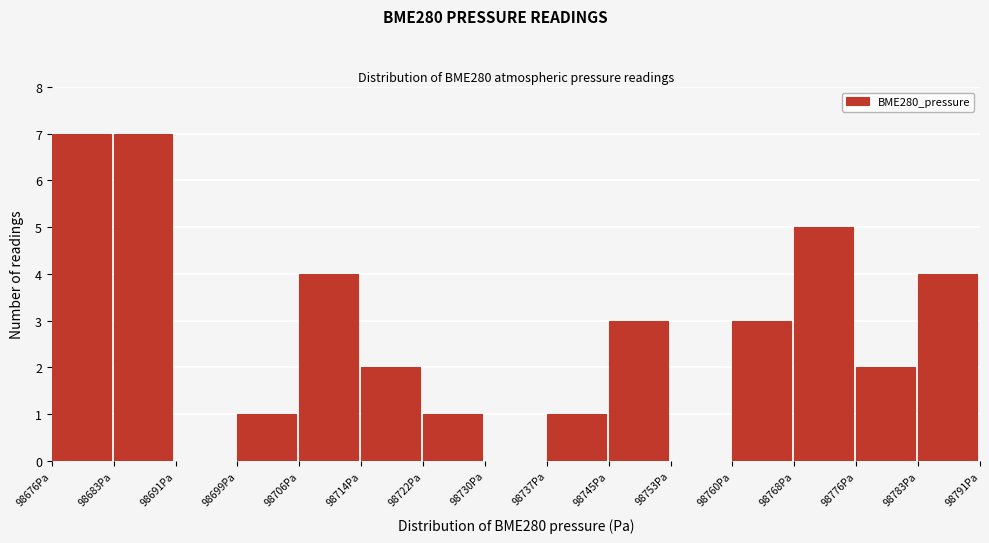

Reading left to right, transcribe this chart: for each bar, give the range it covers on the x-axis and its height. Neither the bar edges nor the heights are printed on the chart, so give them approximately, as read against the axes.

98676 to 98683: 7
98683 to 98691: 7
98691 to 98699: 0
98699 to 98706: 1
98706 to 98714: 4
98714 to 98722: 2
98722 to 98730: 1
98730 to 98737: 0
98737 to 98745: 1
98745 to 98753: 3
98753 to 98760: 0
98760 to 98768: 3
98768 to 98776: 5
98776 to 98783: 2
98783 to 98791: 4